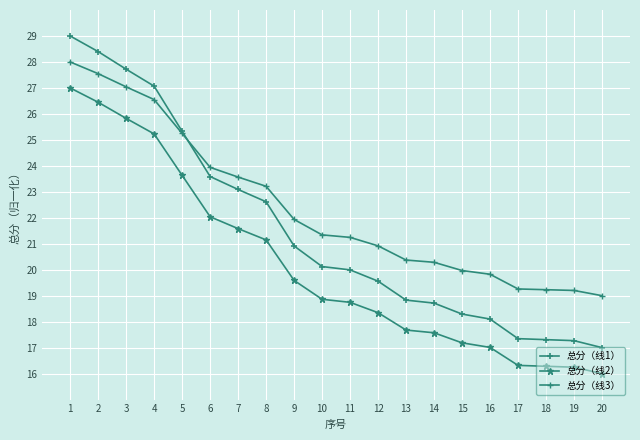

Which series has the largest total across all categories?

总分（线3）